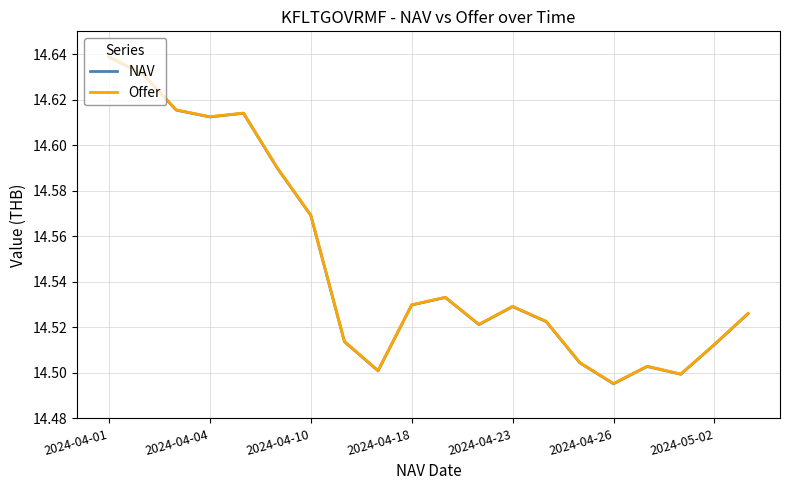

What is the sum of all NAV values?

291.0